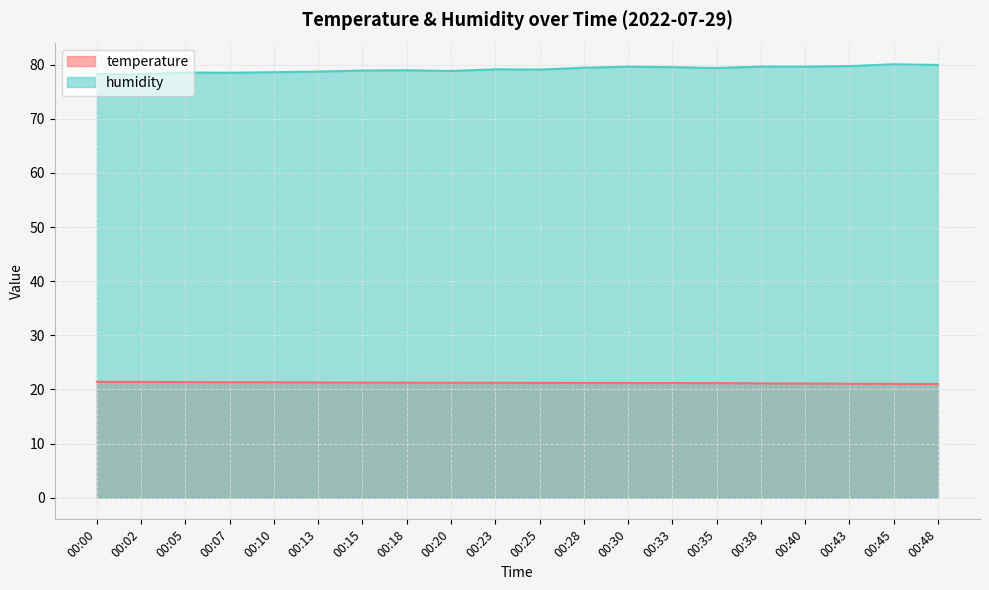

How many lines are shown in the chart?

2